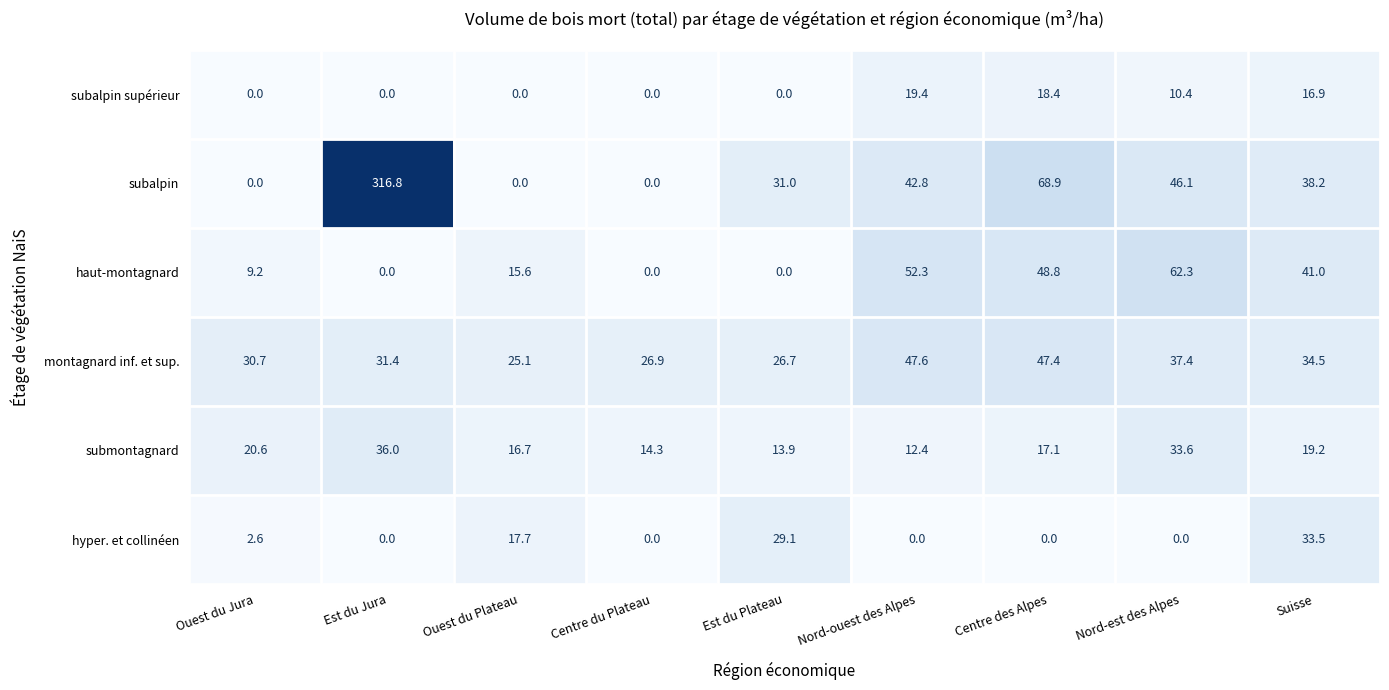

What is the maximum value for montagnard inf. et sup.?

47.6